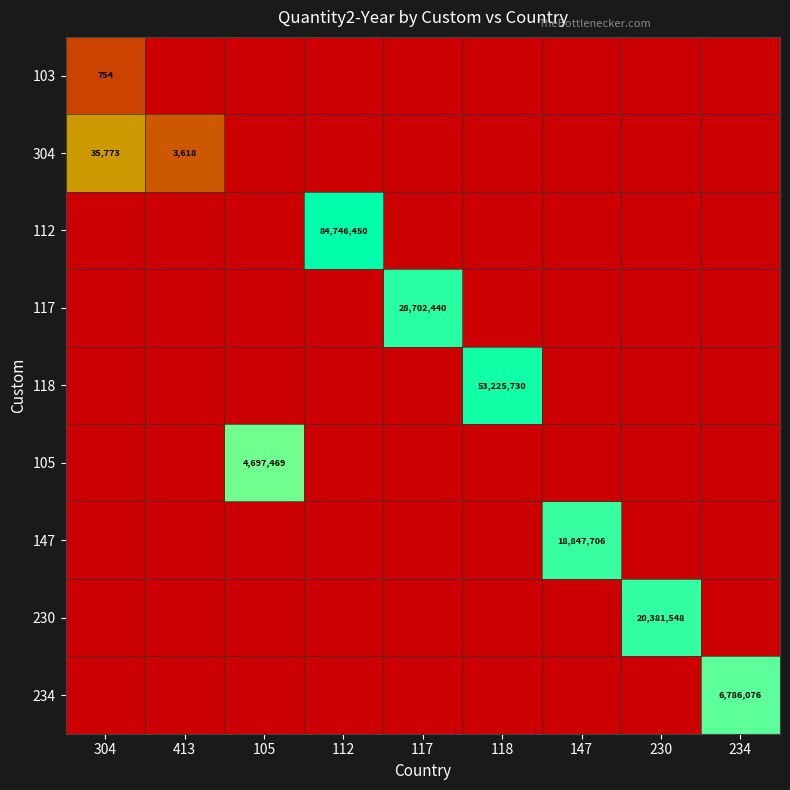

Is it true that 304 equals 3618 at 413?

True